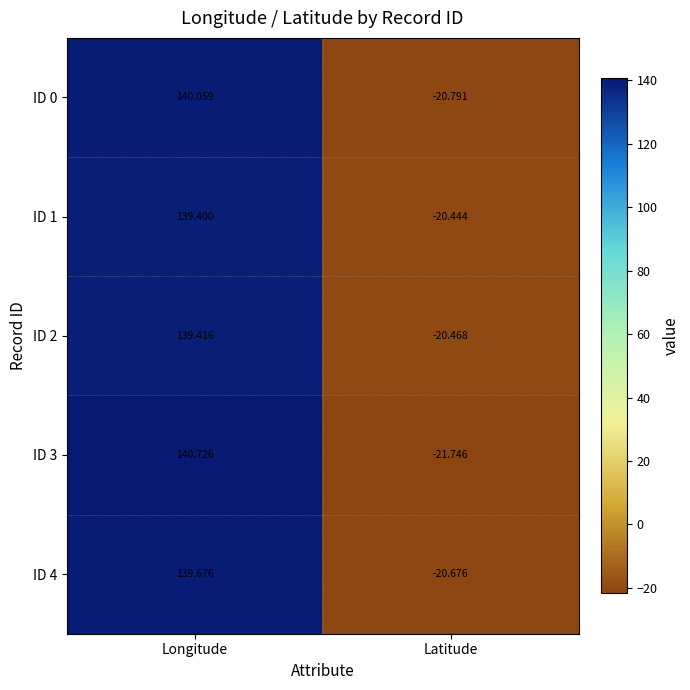

How many values in the ID 2 series exceed 139?

1